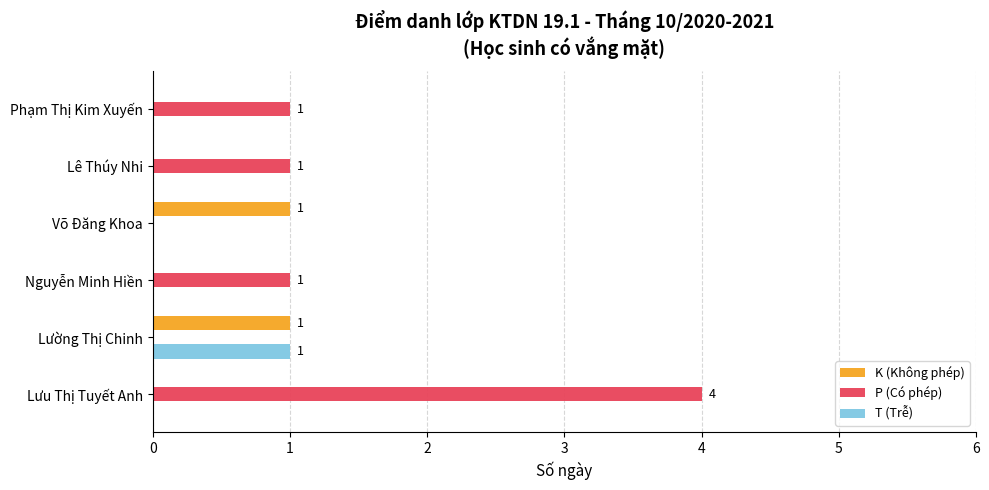

Which category has the highest value in the T (Trễ) series?

Lường Thị Chinh